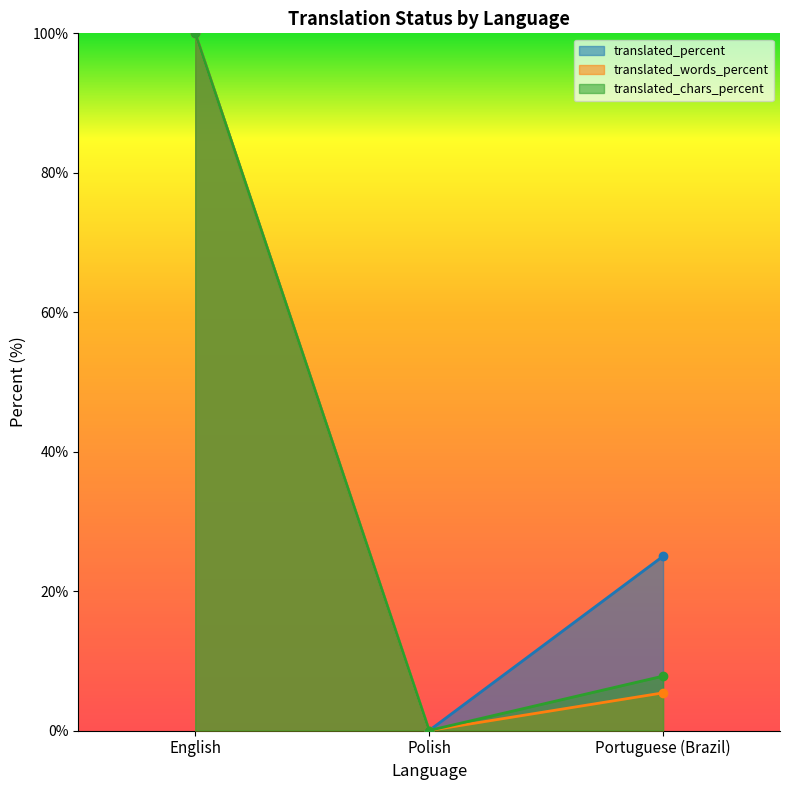

True or false: translated has a value of 25.0 at Portuguese (Brazil).

True